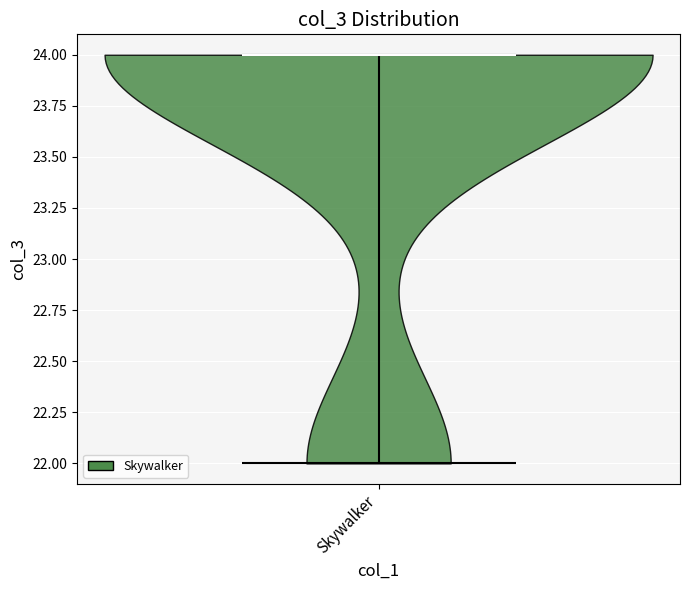

Read this violin plot against the y-axis: where its median line is, and the lowest and highest points the violin reaches. The values are not printed on the chart, so give them approximately, as read against the axis.

median line 24, lowest point 22, highest point 24